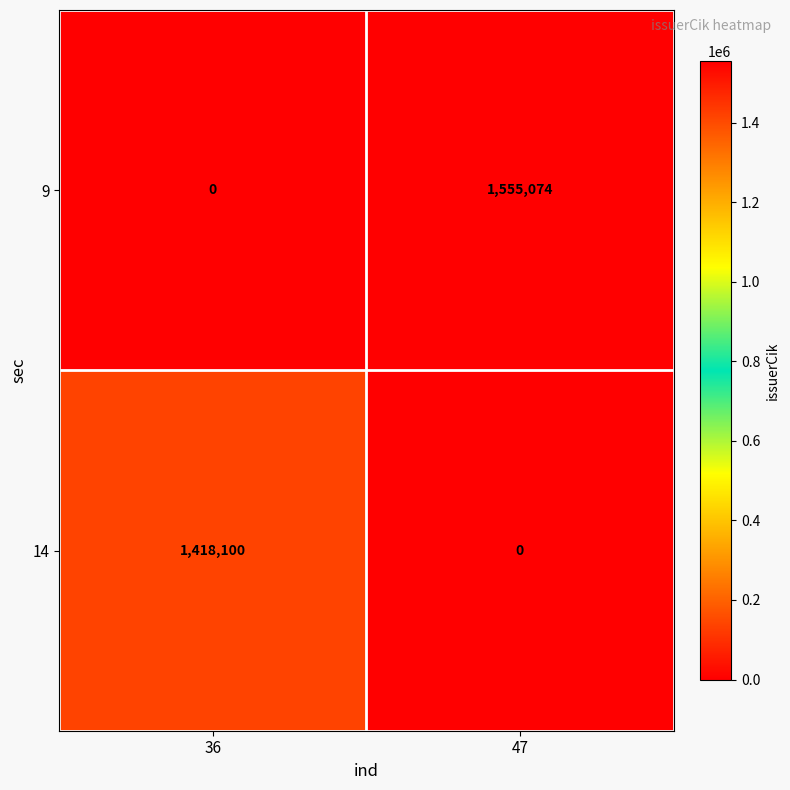

List the series in order of their overall mean, highest first.

9, 14